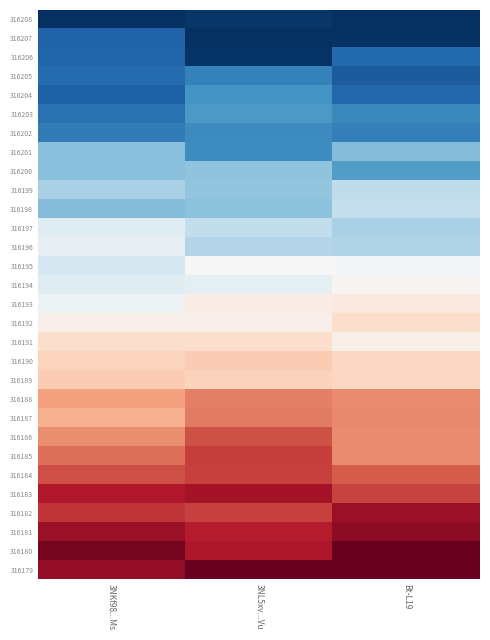

List the series in order of their peak value, lowest first.

316208, 316207, 316206, 316205, 316202, 316204, 316203, 316201, 316200, 316199, 316198, 316197, 316196, 316195, 316194, 316193, 316192, 316191, 316190, 316189, 316188, 316187, 316186, 316184, 316185, 316183, 316182, 316181, 316180, 316179